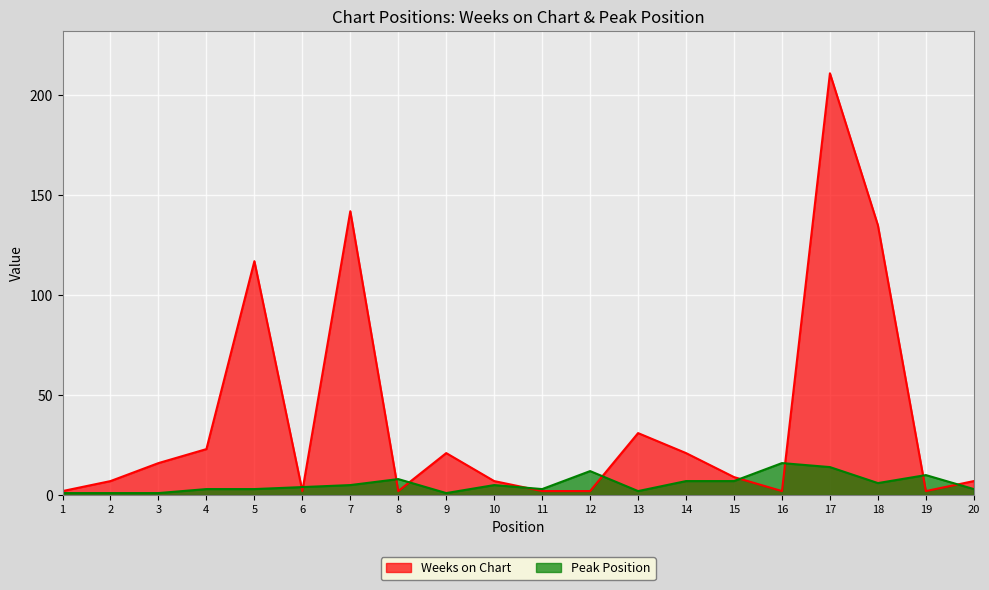

Is the value of Peak Position at 9 greater than the value of Weeks on Chart at 6?

No